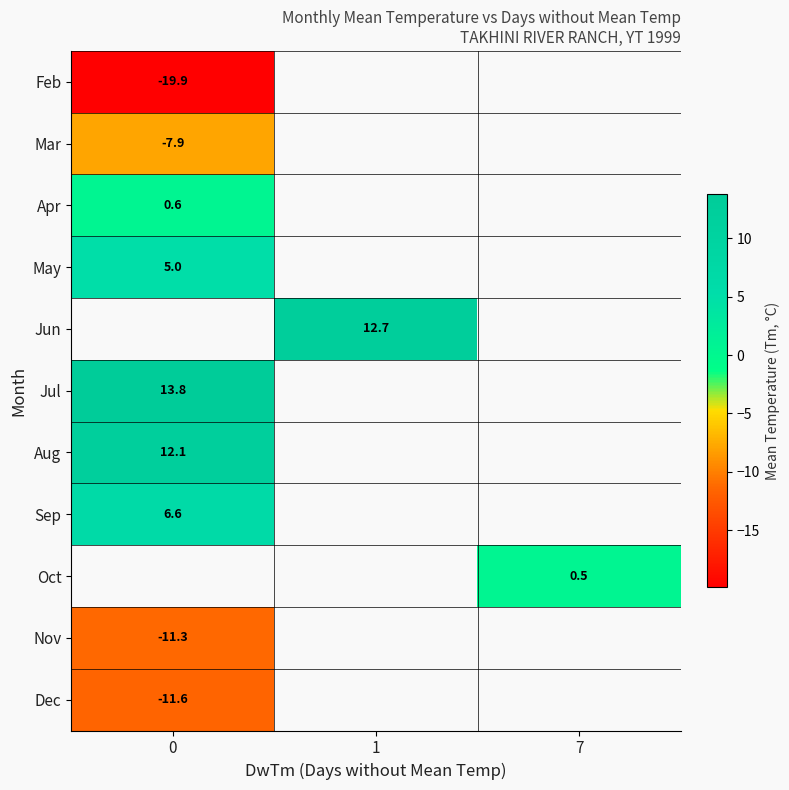

The value of May at 0 is 3.0. True or false?

False